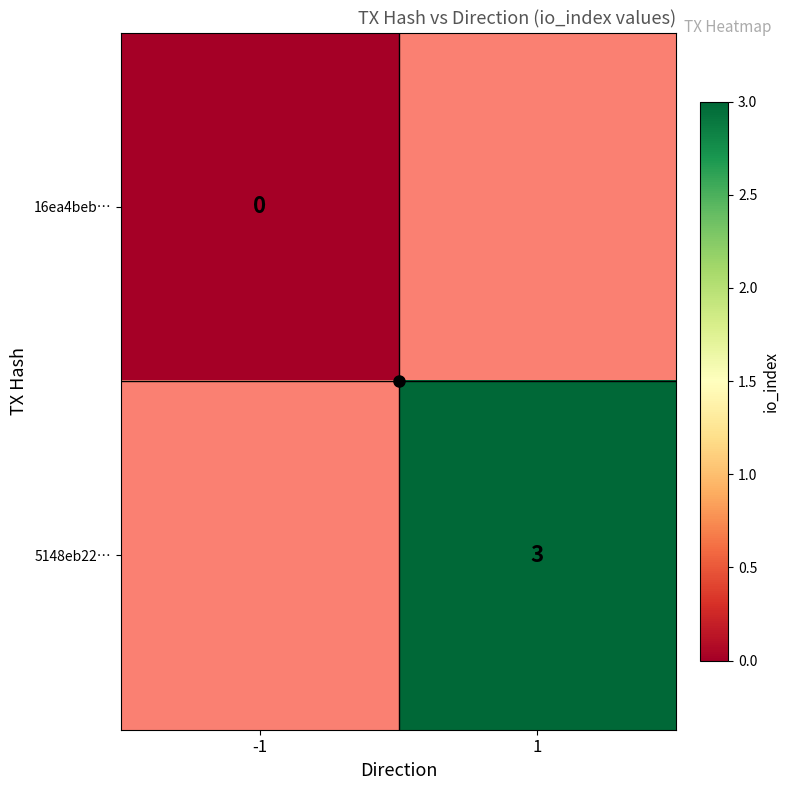

At which label does 5148eb22… reach its minimum?

-1